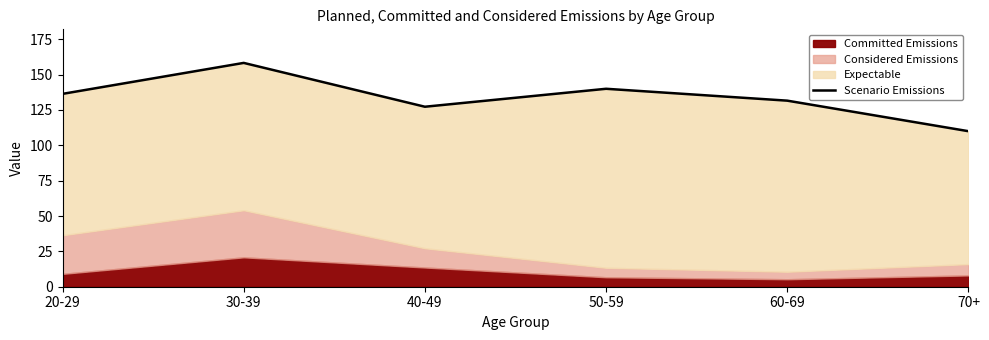

Reading right to left, extract all data points from this chart.

70+=110.0	60-69=131.6	50-59=140.0	40-49=127.3	30-39=158.3	20-29=136.4